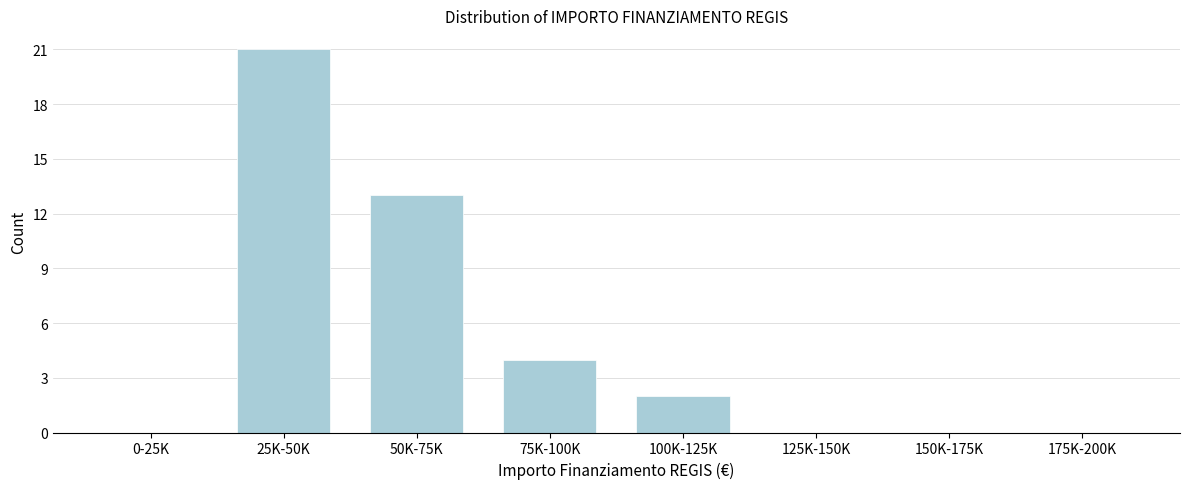

Reading left to right, transcribe all the data shown in this chart.

0-25K=0	25K-50K=21	50K-75K=13	75K-100K=4	100K-125K=2	125K-150K=0	150K-175K=0	175K-200K=0